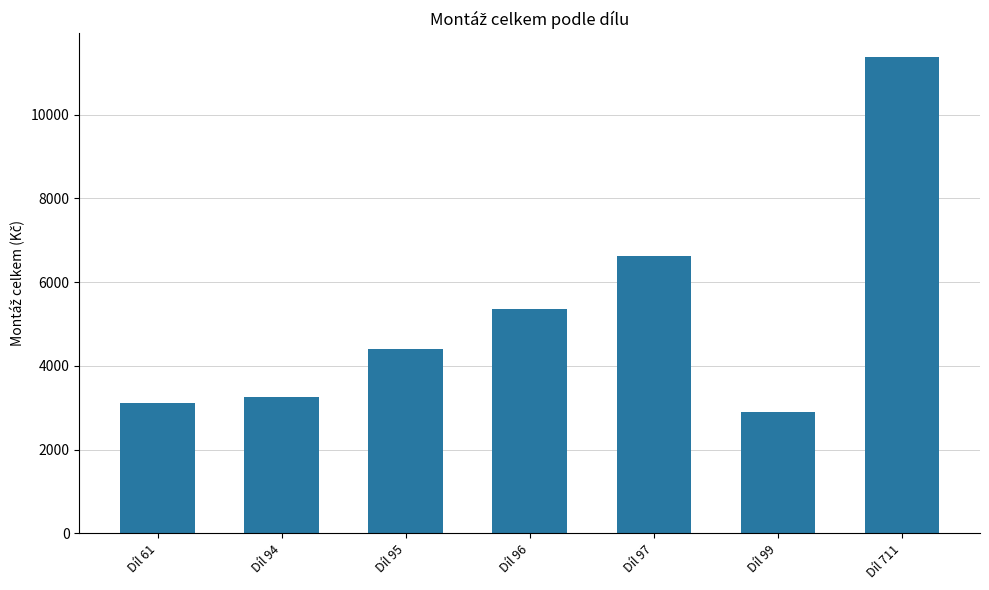

What is the minimum value shown in the chart?

2893.6